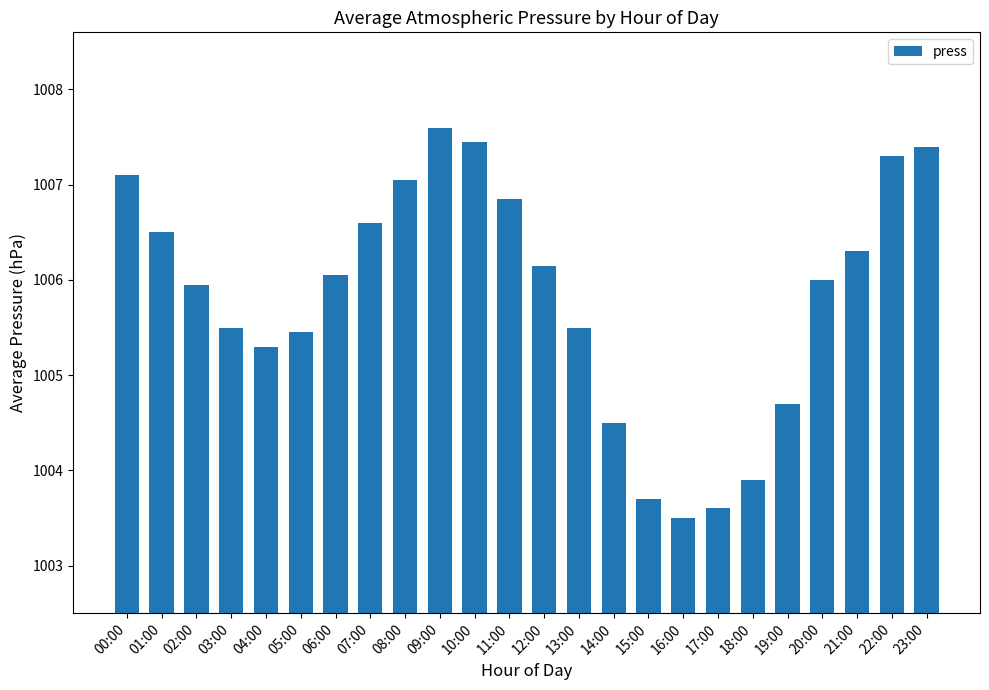

What is the approximate value at 20:00?

1006.0